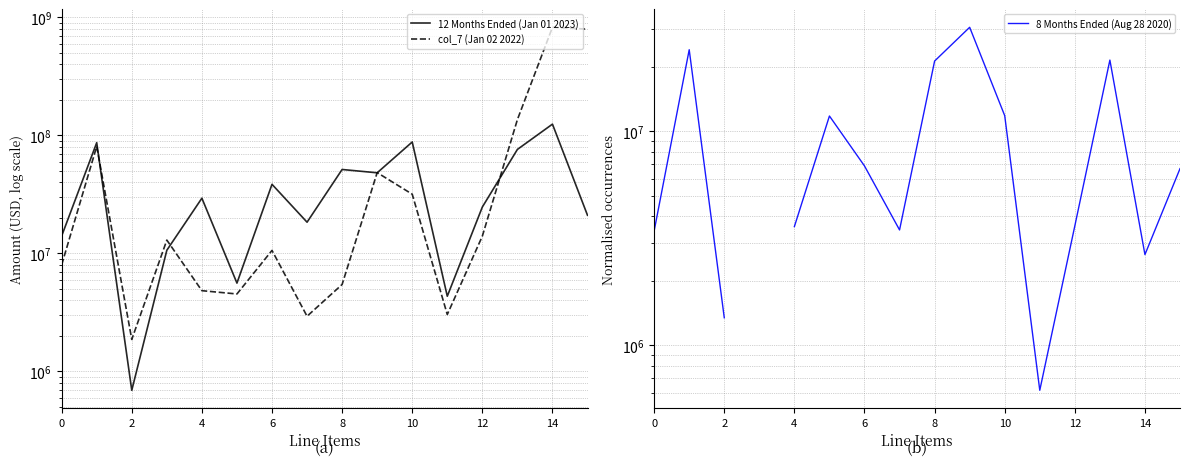

What is the minimum value for 12 Months Ended (Jan 01 2023)?

691000.0